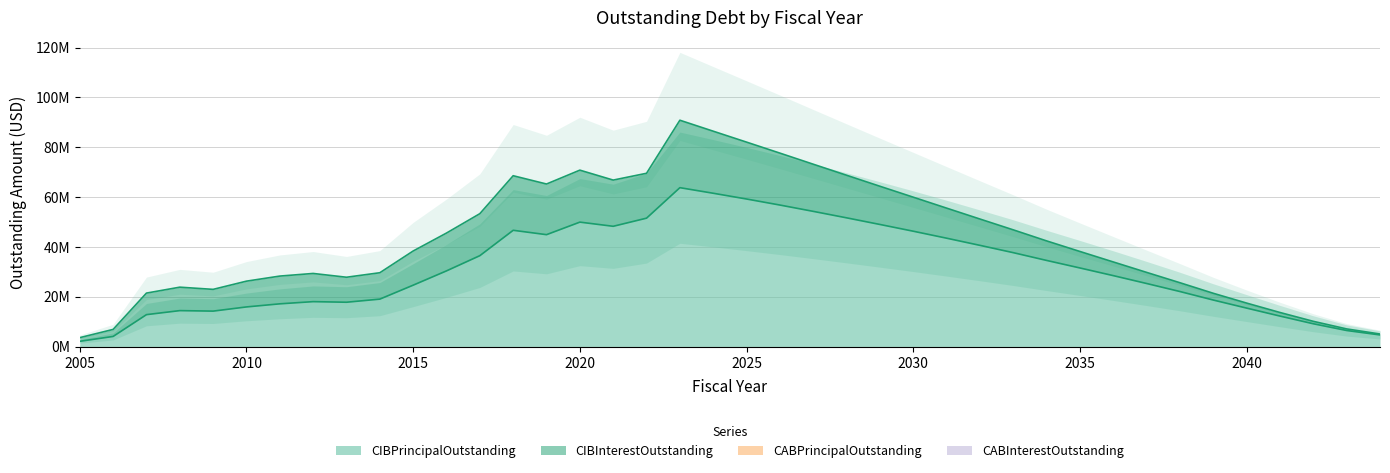

What are all the series names shown in the legend?

CIBPrincipalOutstanding, CIBInterestOutstanding, CABPrincipalOutstanding, CABInterestOutstanding